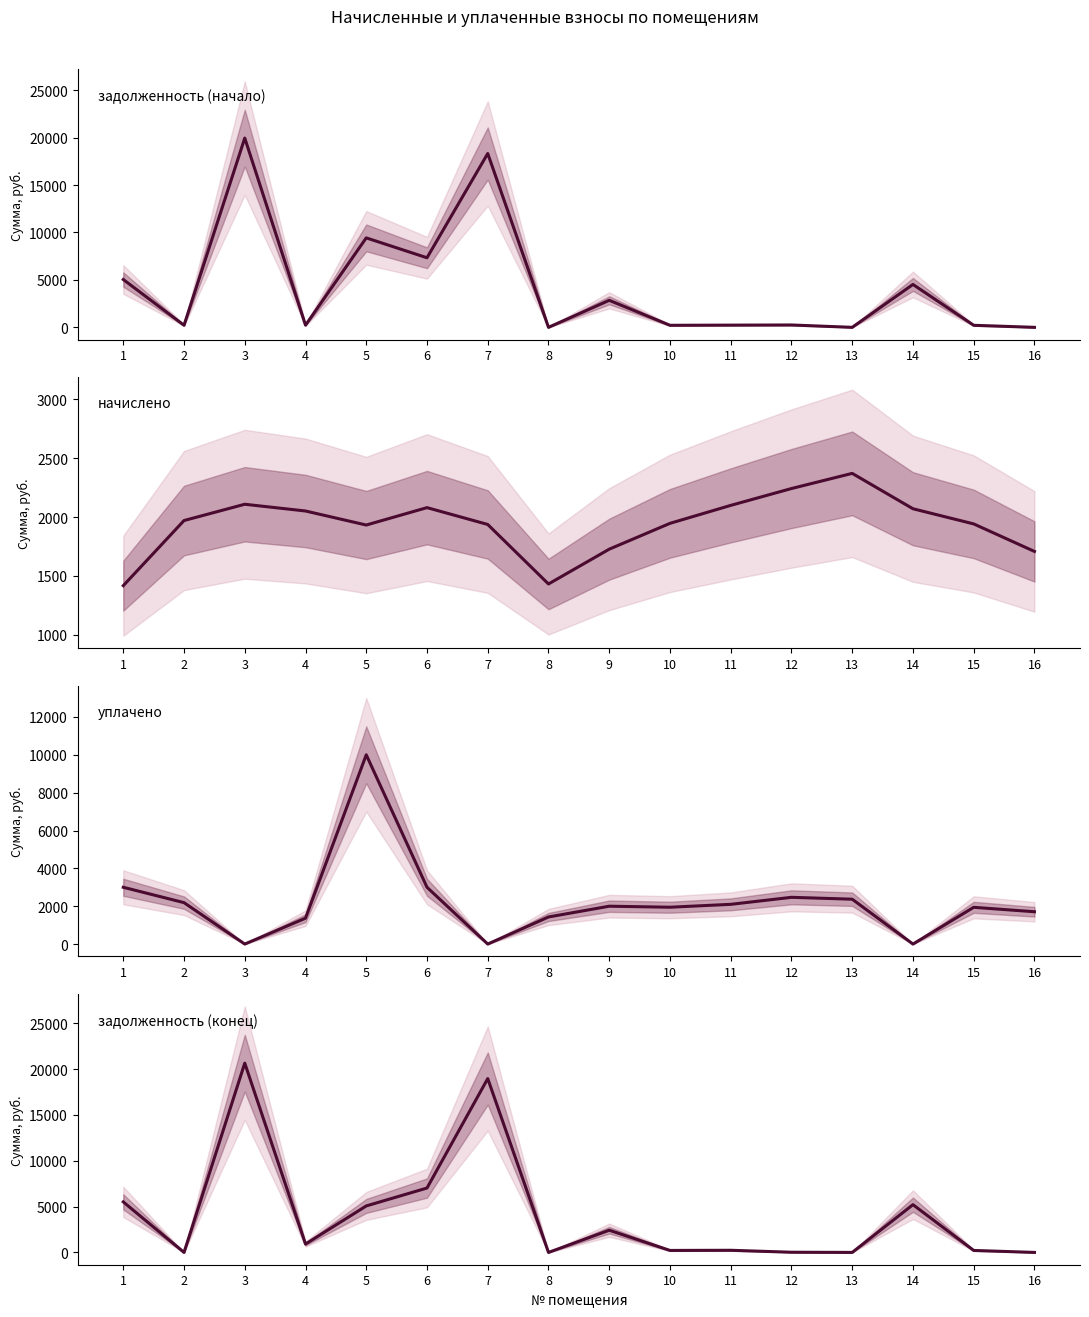

What is the spread (max minus min) of values at 2?

2188.9